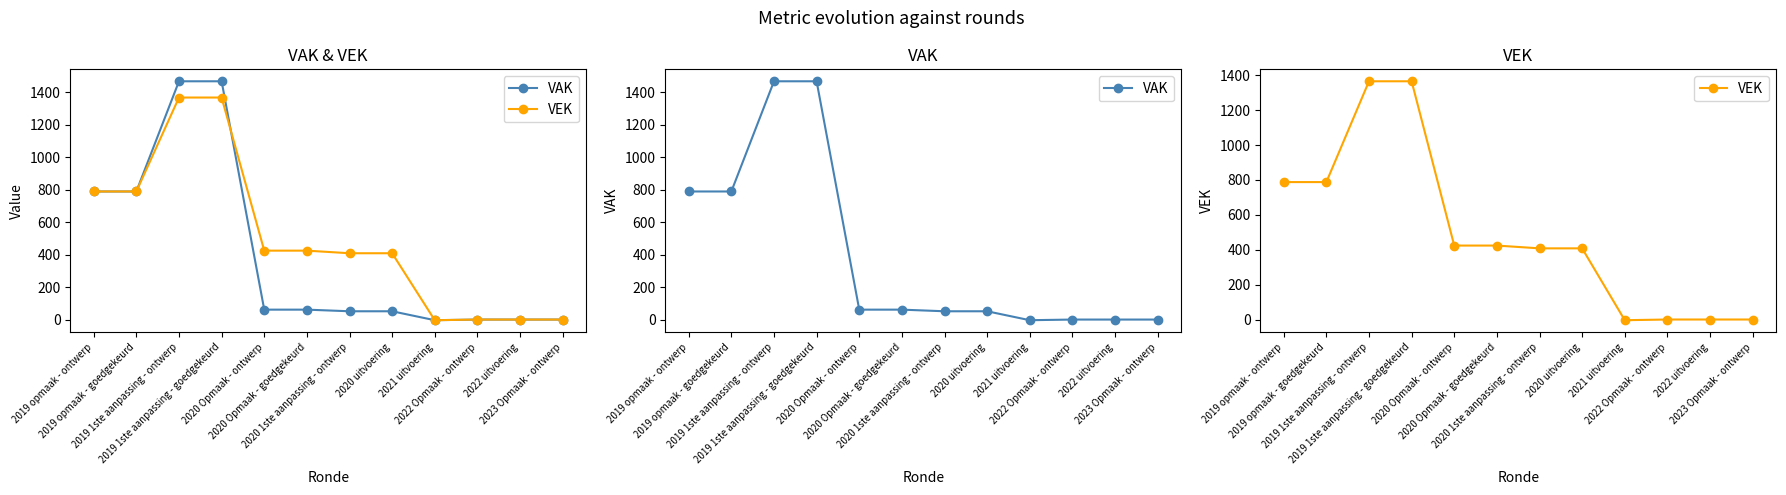

Which series changed the most between 2019 opmaak - ontwerp and 2019 1ste aanpassing - goedgekeurd?

VAK